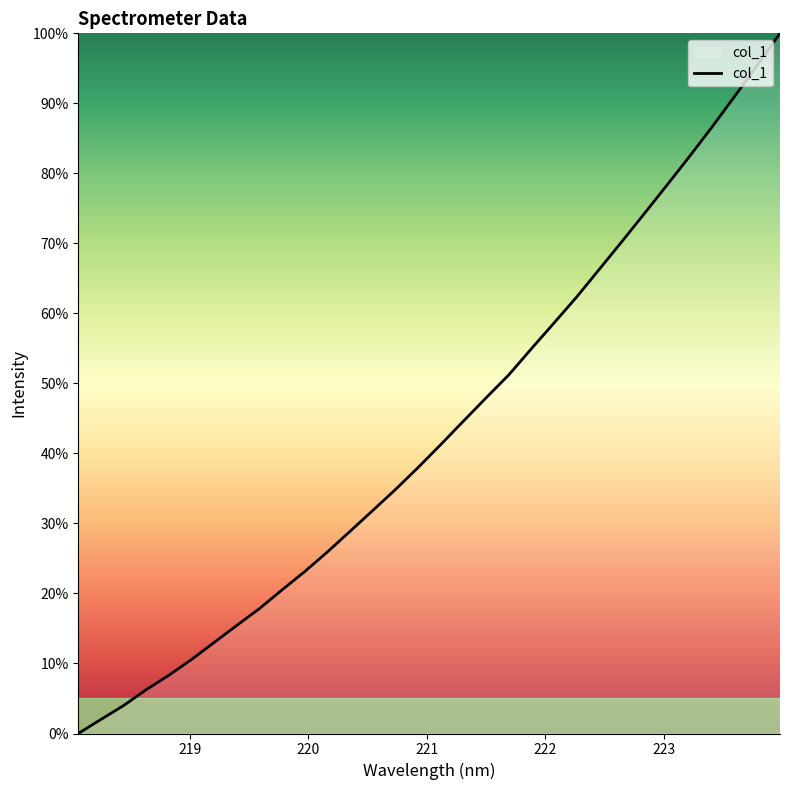

How many series are shown in this chart?

1